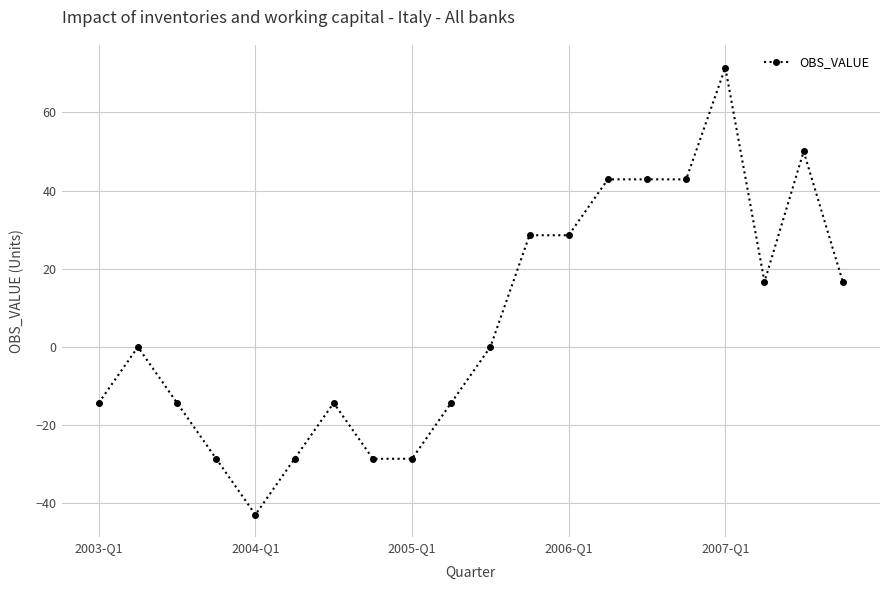

What is the value of the 15th point from the left?

42.9